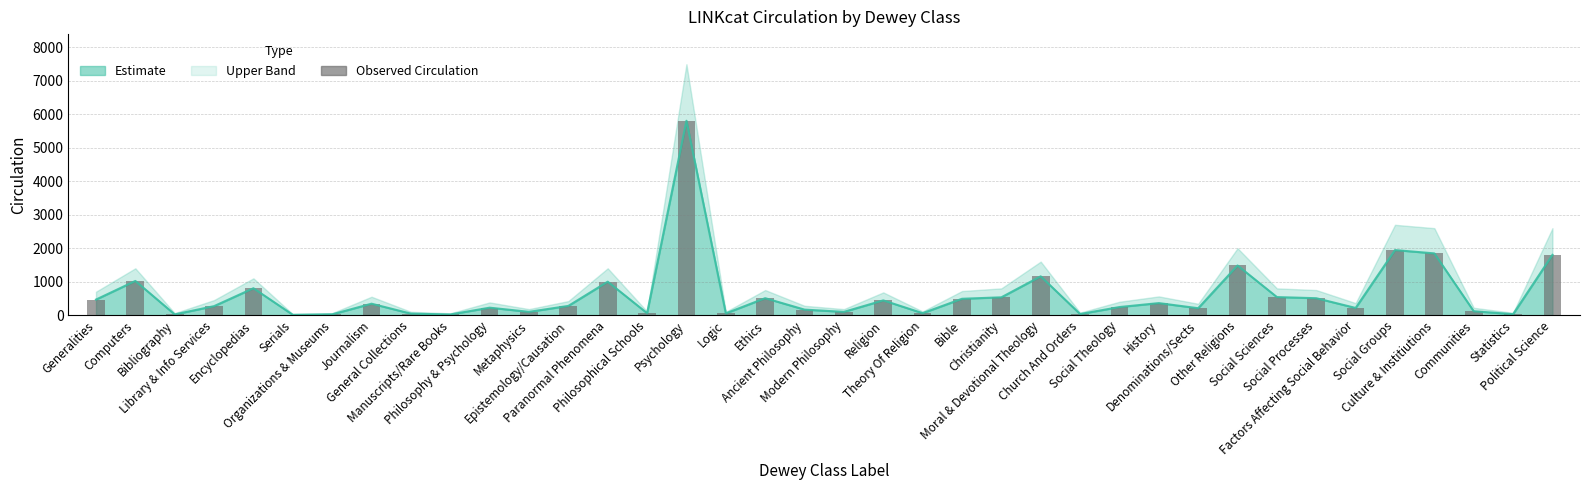

The value at Social Theology is 429. True or false?

False